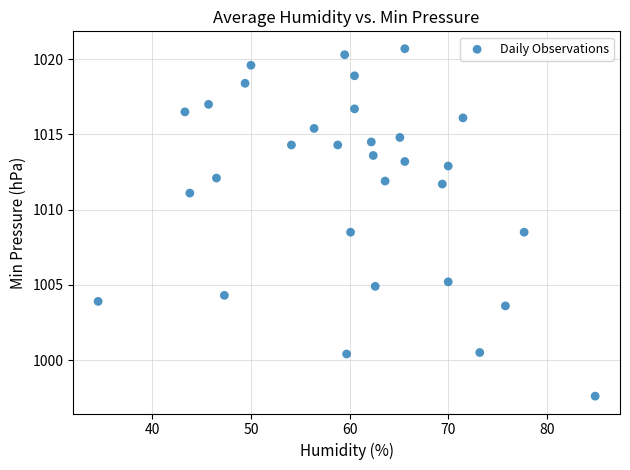

What is the range of X values (max minus min)?

50.4